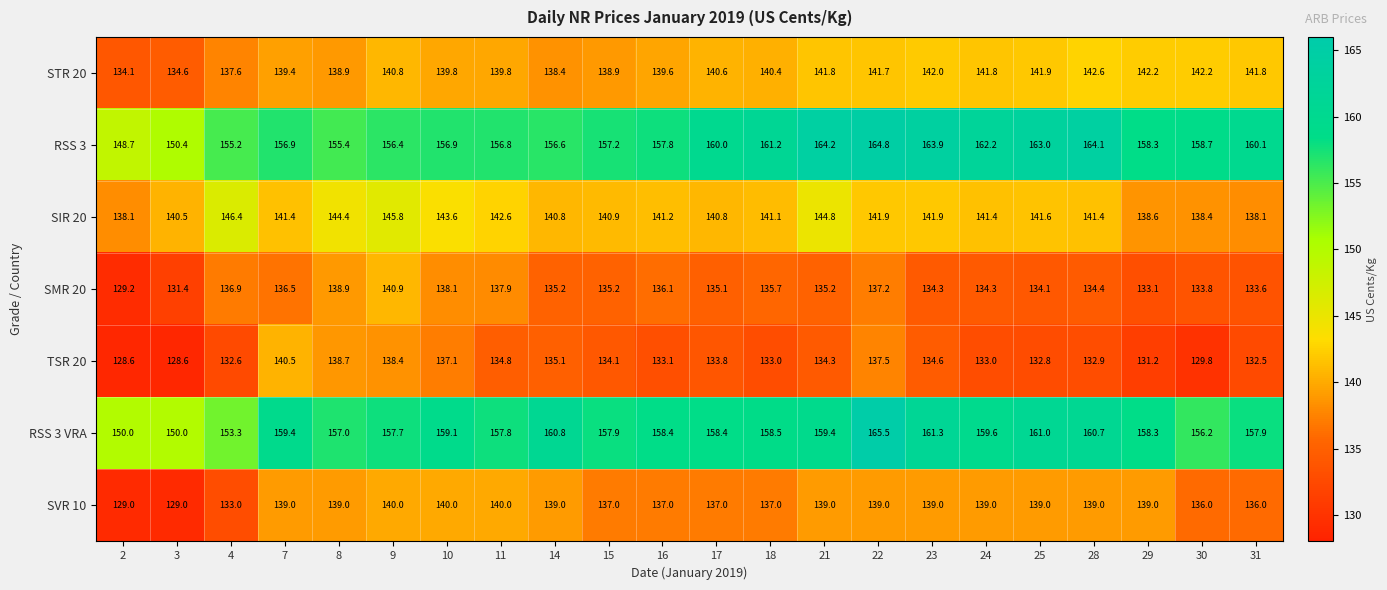

What is the lowest value of the RSS 3 VRA series?

150.0